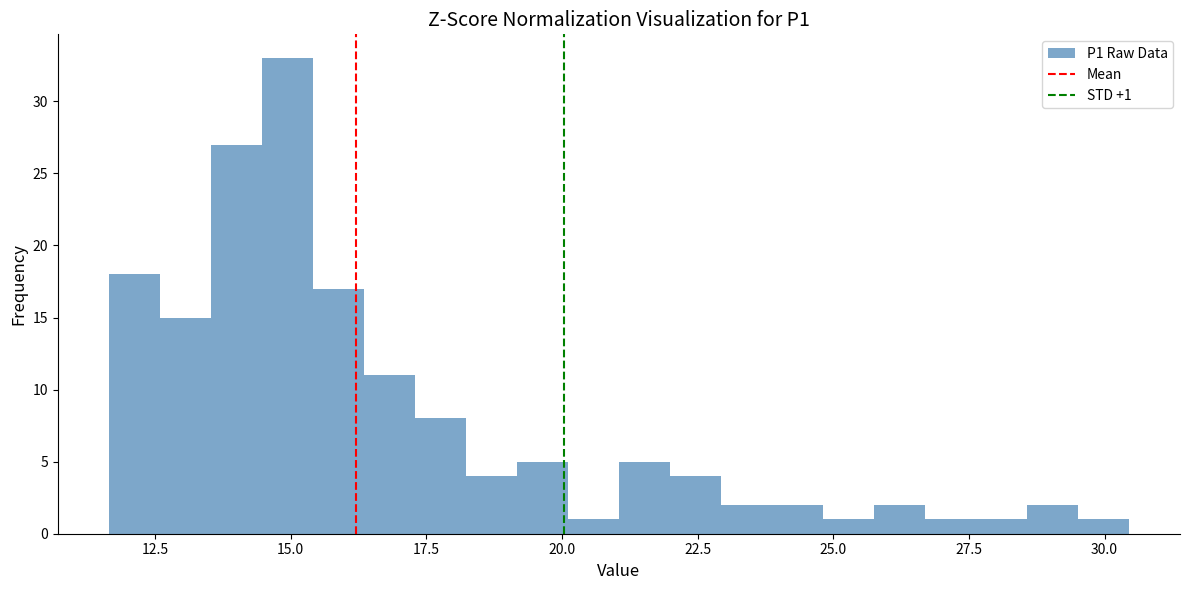

Around what value on the x-axis is the tallest bar? Give the approximate position of its centre, as read against the axis.

15.0